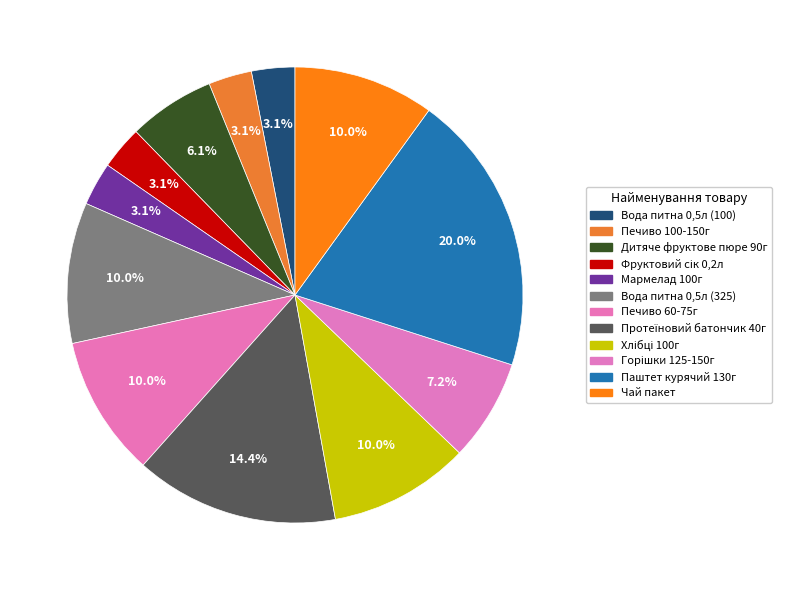

Is it true that Хлібці 100г is 1% of the pie?

False